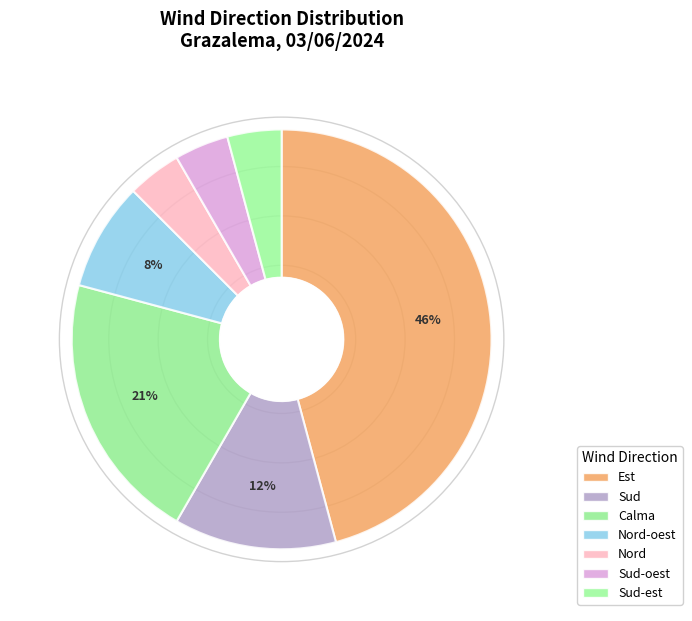

Is Sud the majority of the pie?

No